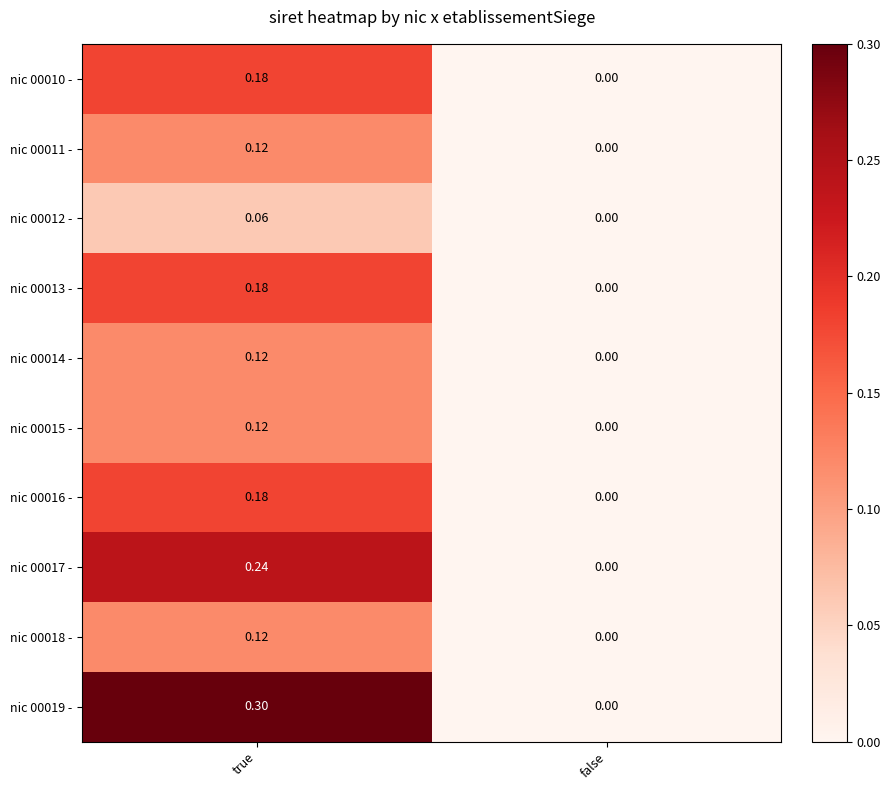

Where is nic 00016 - nearest to the value 0?

false